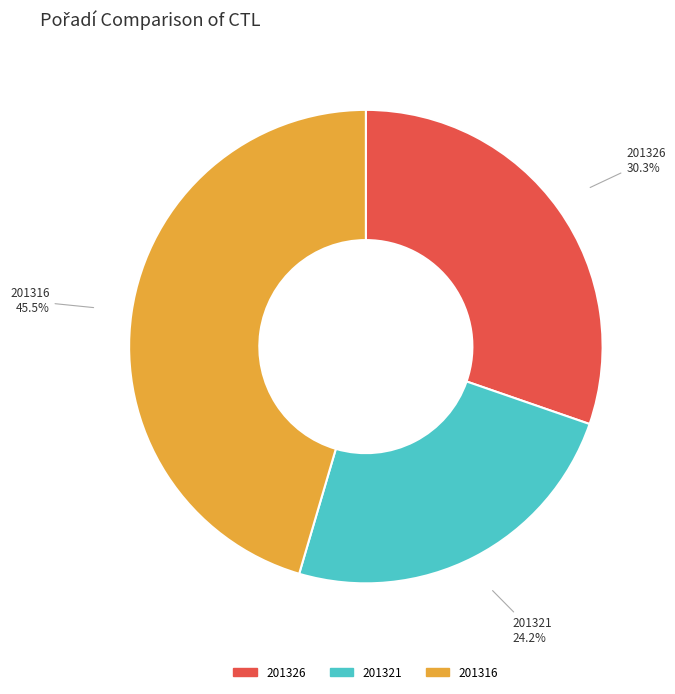

Rank the categories by value from highest to lowest.

201316, 201326, 201321